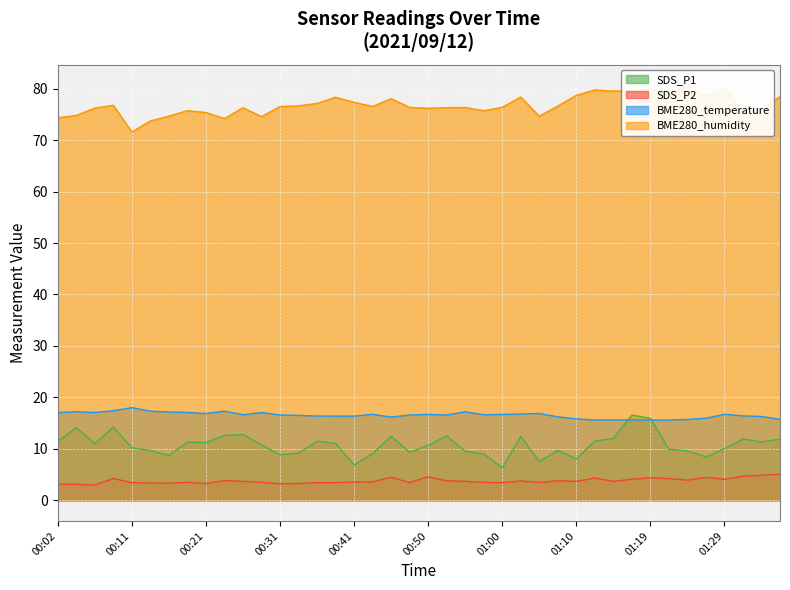

Reading left to right, list all the values displayed in this chart.

SDS_P1: 00:02=11.4	00:04=14.1	00:07=11.0	00:09=14.2	00:11=10.2	00:14=9.7	00:16=8.7	00:19=11.3	00:21=11.2	00:24=12.6	00:26=12.8	00:28=10.7	00:31=8.8	00:33=9.2	00:36=11.4	00:38=11.1	00:41=6.8	00:43=9.1	00:45=12.4	00:48=9.3	00:50=10.6	00:53=12.5	00:55=9.5	00:58=9.0	01:00=6.3	01:02=12.4	01:05=7.5	01:07=9.7	01:10=8.0	01:12=11.5	01:15=12.0	01:17=16.6	01:19=15.9	01:22=9.9	01:24=9.6	01:27=8.4	01:29=10.0	01:32=11.9	01:34=11.3	01:36=11.8
SDS_P2: 00:02=3.1	00:04=3.1	00:07=3.0	00:09=4.2	00:11=3.4	00:14=3.4	00:16=3.3	00:19=3.5	00:21=3.2	00:24=3.8	00:26=3.7	00:28=3.5	00:31=3.2	00:33=3.2	00:36=3.4	00:38=3.4	00:41=3.5	00:43=3.6	00:45=4.5	00:48=3.4	00:50=4.5	00:53=3.8	00:55=3.7	00:58=3.5	01:00=3.4	01:02=3.8	01:05=3.5	01:07=3.8	01:10=3.7	01:12=4.3	01:15=3.7	01:17=4.1	01:19=4.3	01:22=4.2	01:24=3.9	01:27=4.4	01:29=4.1	01:32=4.7	01:34=4.8	01:36=5.1
BME280_temperature: 00:02=17.0	00:04=17.2	00:07=17.1	00:09=17.4	00:11=18.0	00:14=17.3	00:16=17.1	00:19=17.1	00:21=16.9	00:24=17.3	00:26=16.6	00:28=17.1	00:31=16.6	00:33=16.5	00:36=16.4	00:38=16.4	00:41=16.4	00:43=16.7	00:45=16.2	00:48=16.6	00:50=16.7	00:53=16.6	00:55=17.2	00:58=16.6	01:00=16.7	01:02=16.8	01:05=16.9	01:07=16.2	01:10=15.8	01:12=15.6	01:15=15.6	01:17=15.6	01:19=15.6	01:22=15.6	01:24=15.7	01:27=15.9	01:29=16.7	01:32=16.4	01:34=16.3	01:36=15.7
BME280_humidity: 00:02=74.4	00:04=74.8	00:07=76.2	00:09=76.8	00:11=71.6	00:14=73.7	00:16=74.7	00:19=75.8	00:21=75.4	00:24=74.2	00:26=76.3	00:28=74.6	00:31=76.5	00:33=76.7	00:36=77.2	00:38=78.3	00:41=77.4	00:43=76.6	00:45=78.1	00:48=76.4	00:50=76.2	00:53=76.3	00:55=76.4	00:58=75.7	01:00=76.4	01:02=78.4	01:05=74.7	01:07=76.6	01:10=78.7	01:12=79.8	01:15=79.6	01:17=79.6	01:19=79.9	01:22=79.2	01:24=80.6	01:27=78.5	01:29=79.9	01:32=75.8	01:34=76.1	01:36=78.5